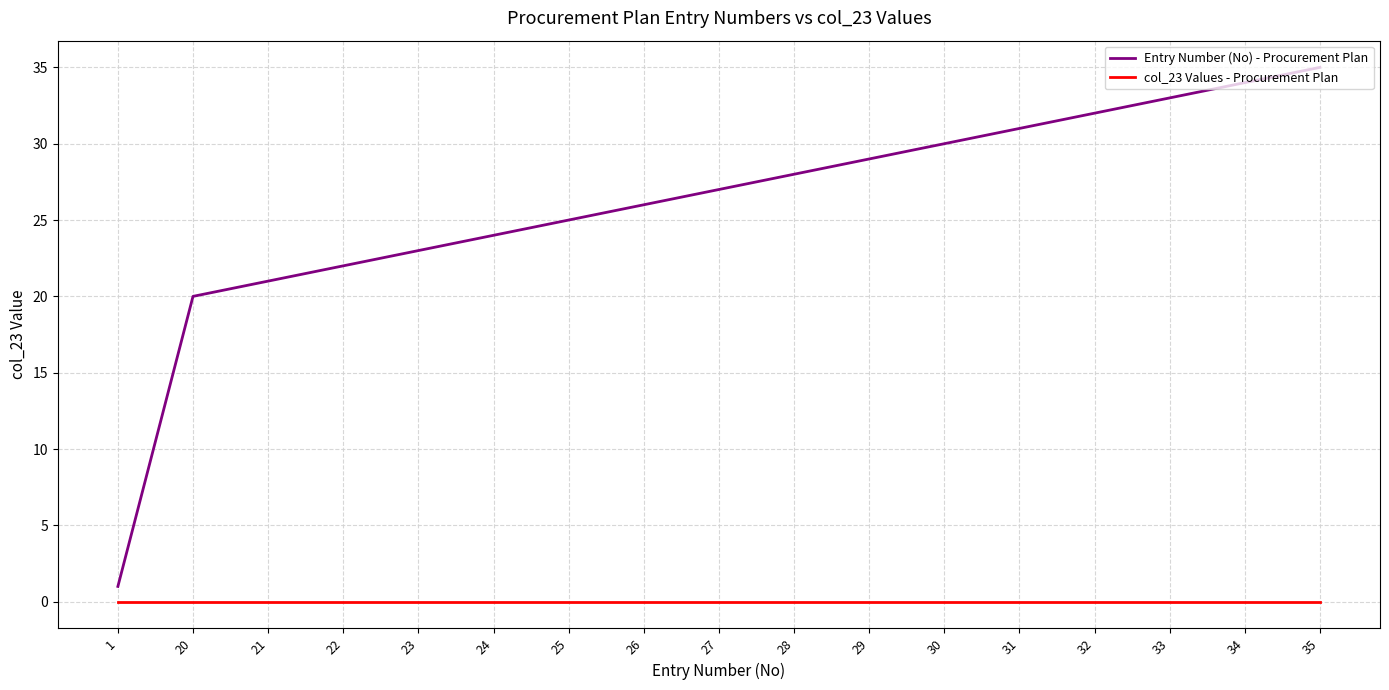

Reading left to right, transcribe all the data shown in this chart.

Entry Number (No) - Procurement Plan: 1	20	21	22	23	24	25	26	27	28	29	30	31	32	33	34	35
col_23 Values - Procurement Plan: 0	0	0	0	0	0	0	0	0	0	0	0	0	0	0	0	0